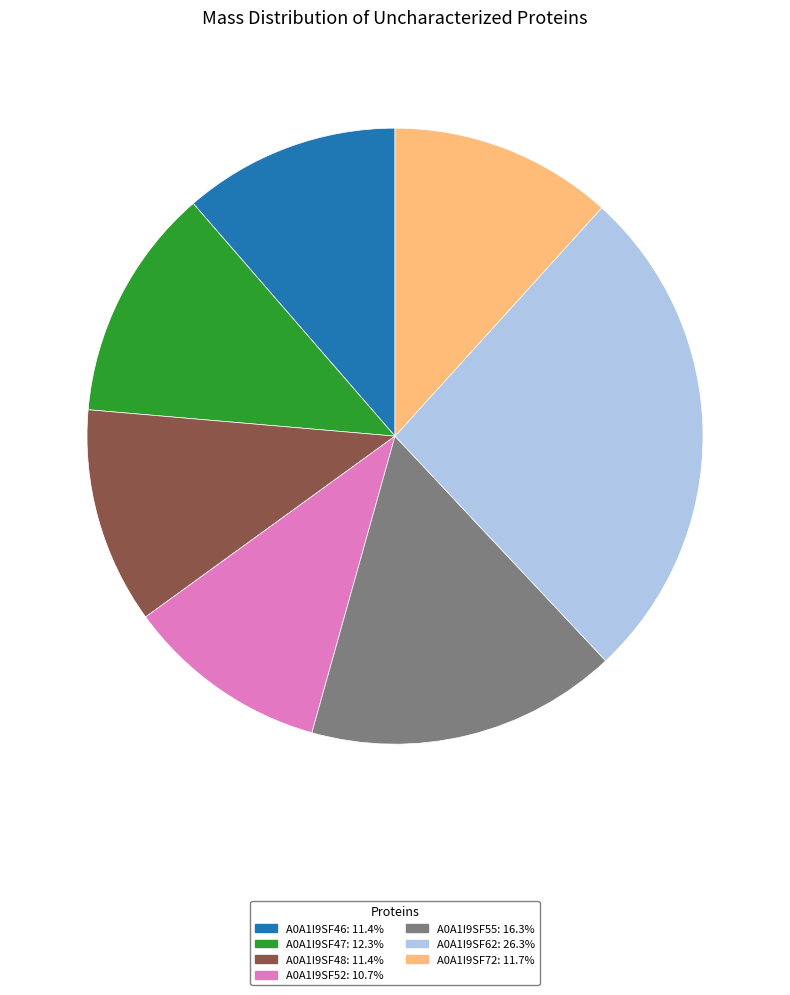

Does A0A1I9SF46 account for over 50% of the chart?

No